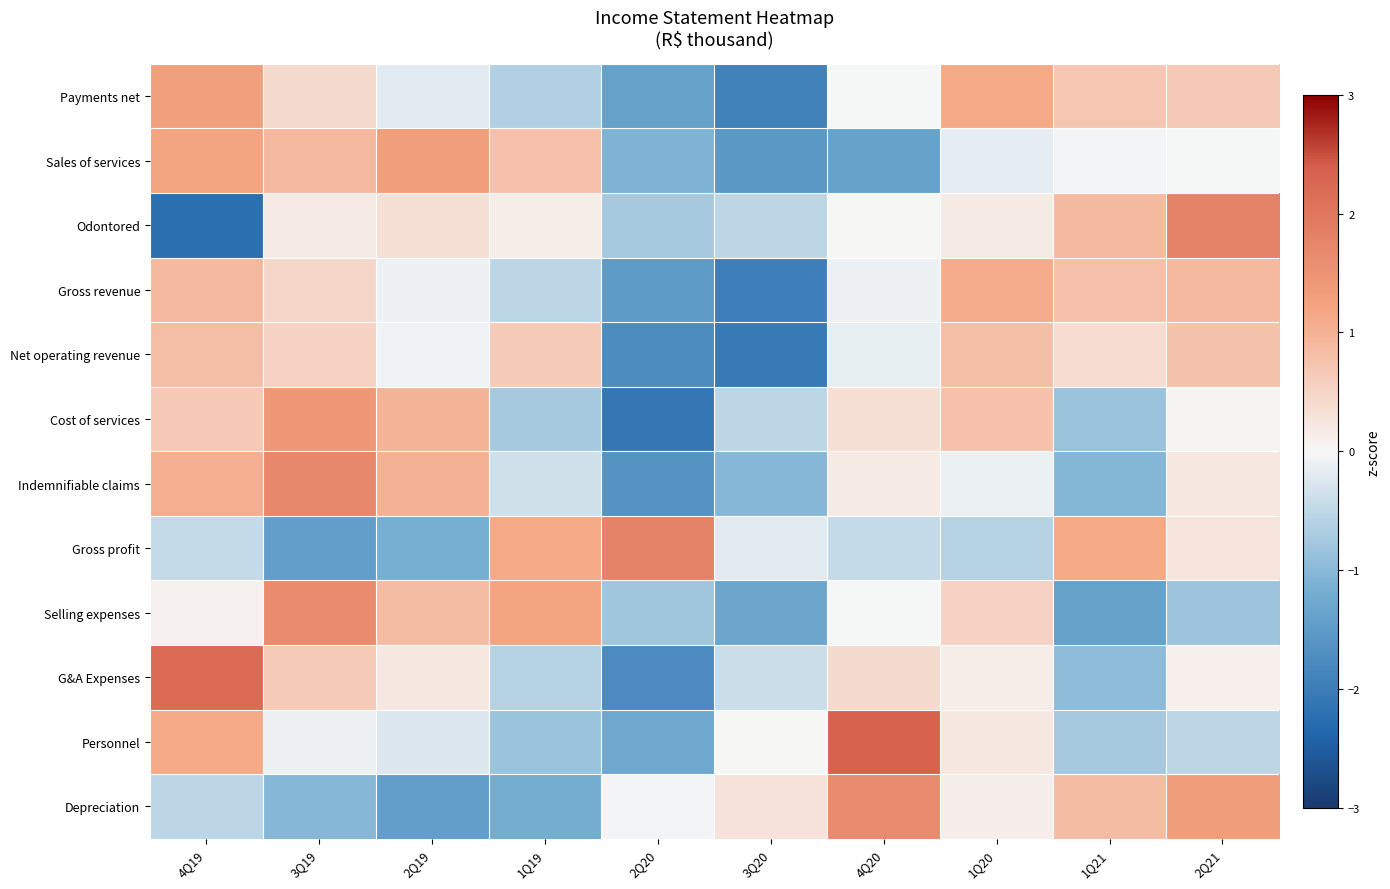

Reading right to left, extract all data points from this chart.

Payments net: 2Q21=0.7	1Q21=0.7	1Q20=1.1	4Q20=-0.0	3Q20=-1.9	2Q20=-1.4	1Q19=-0.6	2Q19=-0.2	3Q19=0.4	4Q19=1.3
Sales of services: 2Q21=-0.0	1Q21=-0.0	1Q20=-0.2	4Q20=-1.4	3Q20=-1.5	2Q20=-1.1	1Q19=0.8	2Q19=1.3	3Q19=0.9	4Q19=1.2
Odontored: 2Q21=1.8	1Q21=0.9	1Q20=0.2	4Q20=0.0	3Q20=-0.5	2Q20=-0.7	1Q19=0.2	2Q19=0.3	3Q19=0.2	4Q19=-2.2
Gross revenue: 2Q21=0.9	1Q21=0.8	1Q20=1.1	4Q20=-0.1	3Q20=-2.0	2Q20=-1.5	1Q19=-0.5	2Q19=-0.1	3Q19=0.4	4Q19=0.9
Net operating revenue: 2Q21=0.8	1Q21=0.4	1Q20=0.8	4Q20=-0.1	3Q20=-2.0	2Q20=-1.7	1Q19=0.7	2Q19=-0.1	3Q19=0.5	4Q19=0.8
Cost of services: 2Q21=0.0	1Q21=-0.8	1Q20=0.8	4Q20=0.3	3Q20=-0.5	2Q20=-2.1	1Q19=-0.7	2Q19=1.0	3Q19=1.4	4Q19=0.7
Indemnifiable claims: 2Q21=0.2	1Q21=-1.0	1Q20=-0.1	4Q20=0.2	3Q20=-1.0	2Q20=-1.6	1Q19=-0.4	2Q19=1.0	3Q19=1.7	4Q19=1.0
Gross profit: 2Q21=0.3	1Q21=1.1	1Q20=-0.6	4Q20=-0.5	3Q20=-0.2	2Q20=1.8	1Q19=1.1	2Q19=-1.2	3Q19=-1.5	4Q19=-0.4
Selling expenses: 2Q21=-0.8	1Q21=-1.4	1Q20=0.5	4Q20=-0.0	3Q20=-1.3	2Q20=-0.8	1Q19=1.2	2Q19=0.9	3Q19=1.6	4Q19=0.1
G&A Expenses: 2Q21=0.1	1Q21=-1.0	1Q20=0.2	4Q20=0.4	3Q20=-0.4	2Q20=-1.8	1Q19=-0.6	2Q19=0.2	3Q19=0.6	4Q19=2.2
Personnel: 2Q21=-0.5	1Q21=-0.7	1Q20=0.2	4Q20=2.3	3Q20=0.0	2Q20=-1.3	1Q19=-0.8	2Q19=-0.3	3Q19=-0.1	4Q19=1.1
Depreciation: 2Q21=1.3	1Q21=0.9	1Q20=0.1	4Q20=1.6	3Q20=0.3	2Q20=-0.0	1Q19=-1.2	2Q19=-1.4	3Q19=-1.0	4Q19=-0.5